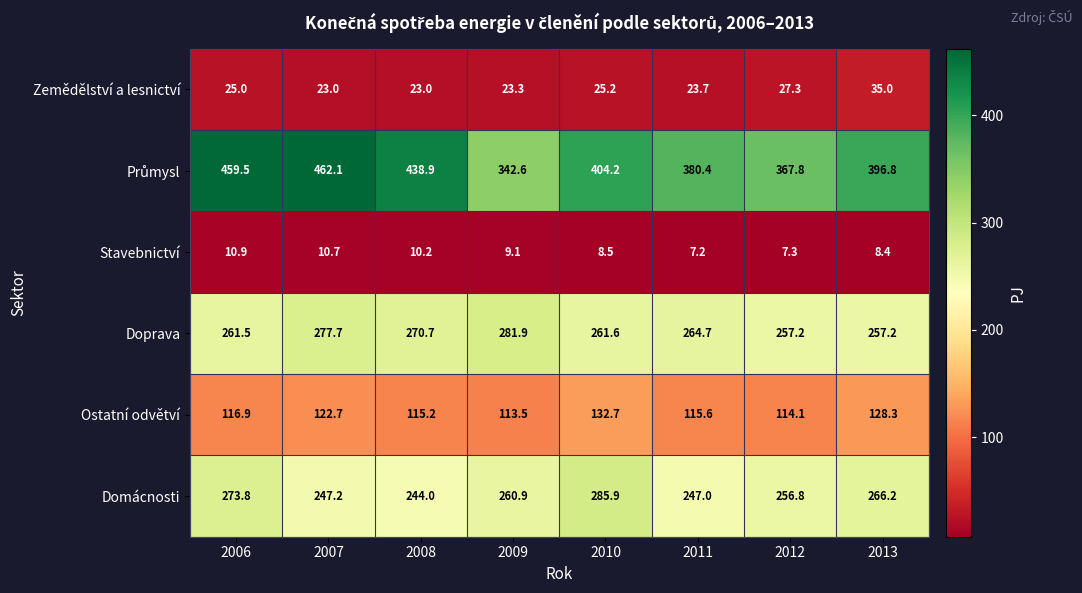

Is it true that Zemědělství a lesnictví equals 25.0 at 2006?

True